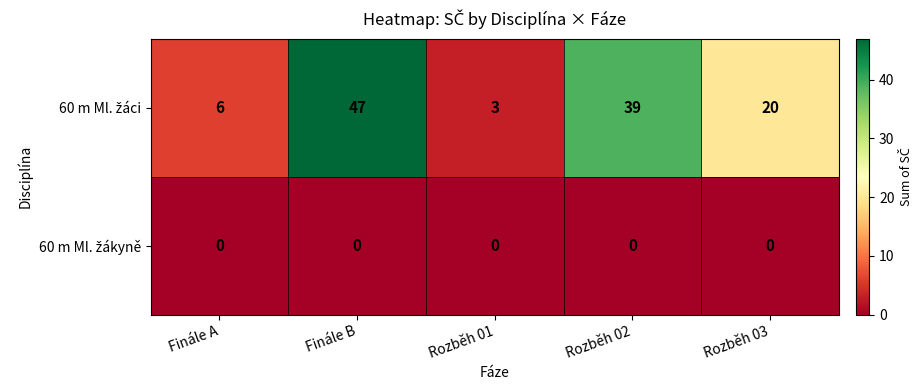

At which category does the chart reach its peak across all series?

Finále B